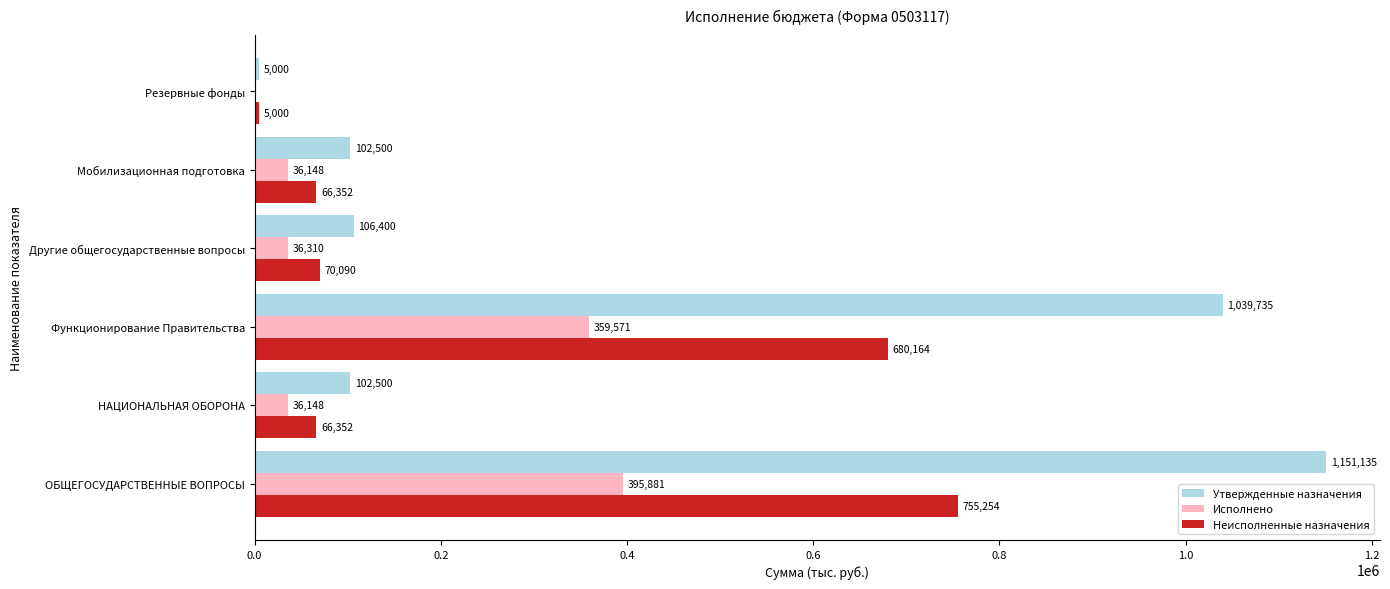

Which series has the largest range (max minus min)?

Утвержденные назначения